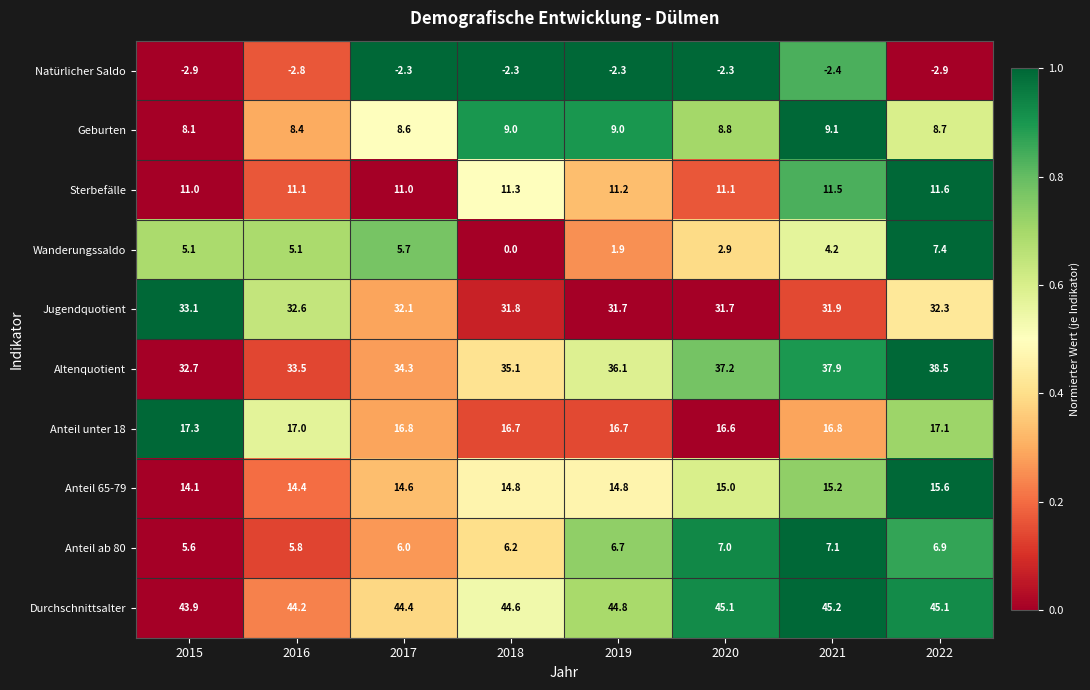

At which label does Jugendquotient first exceed 32?

2015